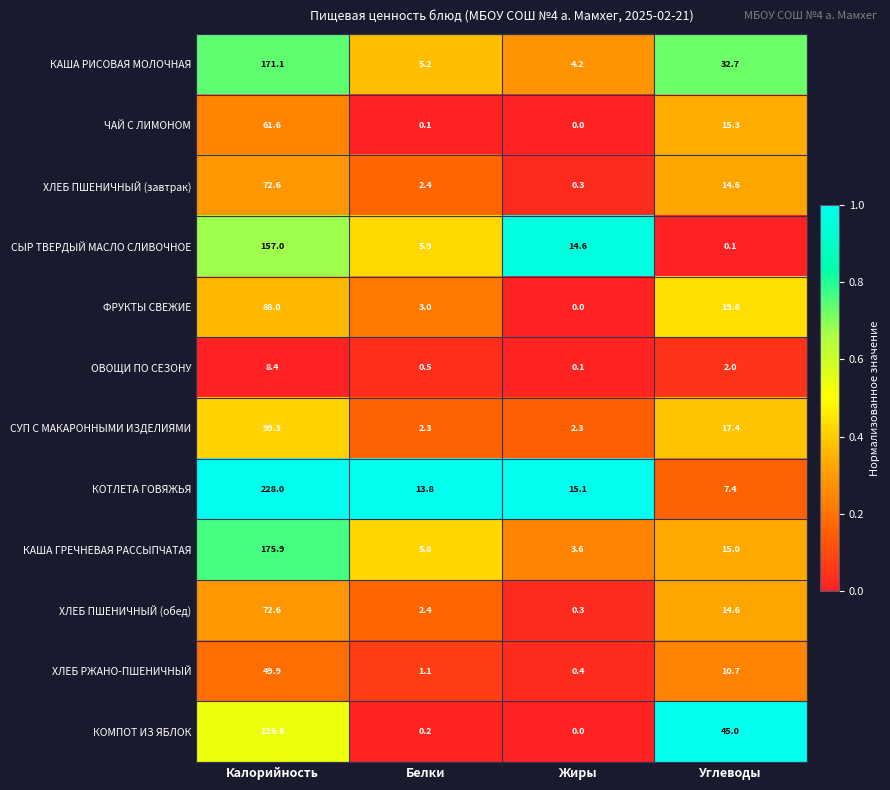

Rank the categories by КОТЛЕТА ГОВЯЖЬЯ value from highest to lowest.

Калорийность, Жиры, Белки, Углеводы